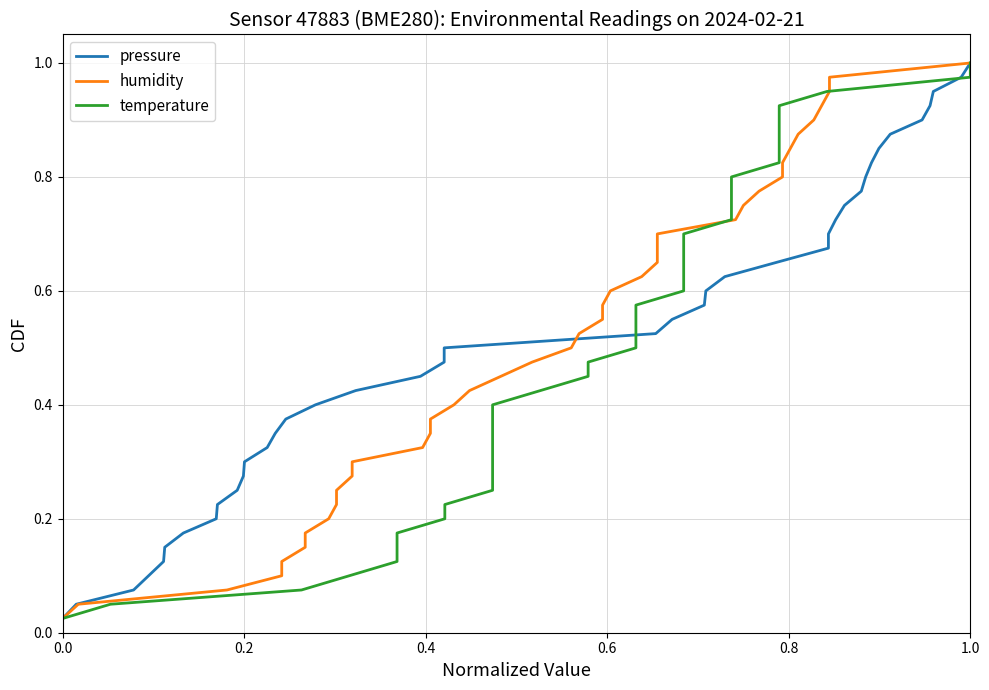

The temperature series shows 0.4 at 9. True or false?

False